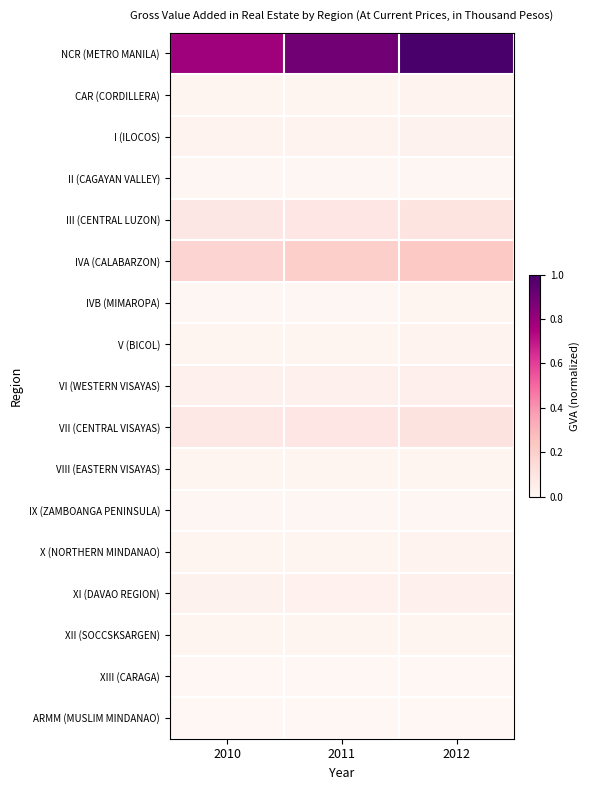

At 2012, list the series in order from largest to smallest.

NCR (METRO MANILA), IVA (CALABARZON), VII (CENTRAL VISAYAS), III (CENTRAL LUZON), VI (WESTERN VISAYAS), XI (DAVAO REGION), I (ILOCOS), X (NORTHERN MINDANAO), CAR (CORDILLERA), V (BICOL), VIII (EASTERN VISAYAS), XII (SOCCSKSARGEN), IVB (MIMAROPA), IX (ZAMBOANGA PENINSULA), II (CAGAYAN VALLEY), XIII (CARAGA), ARMM (MUSLIM MINDANAO)